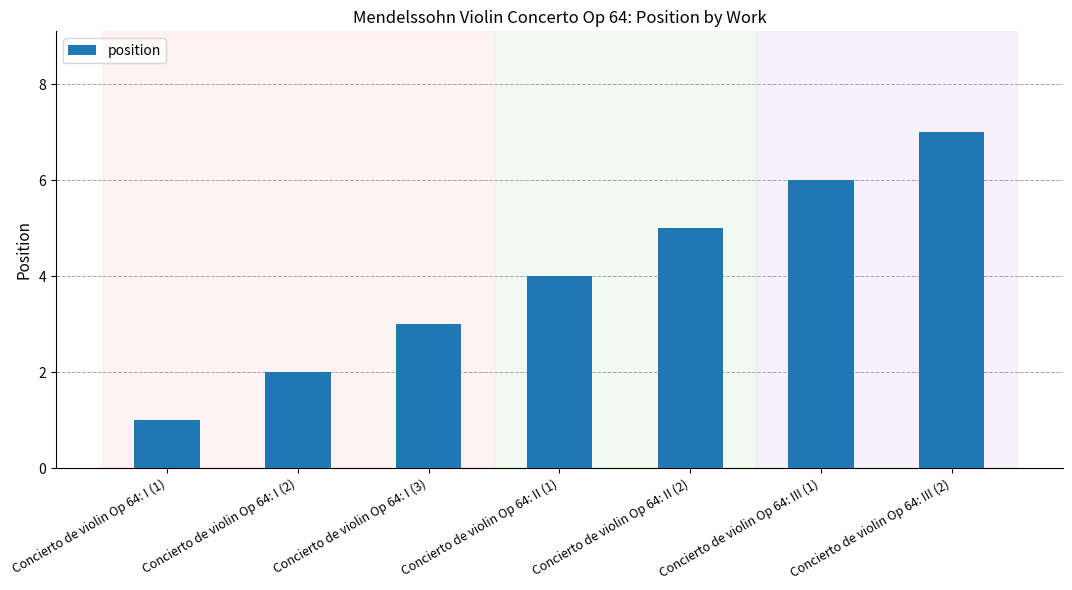

Reading left to right, list all the values displayed in this chart.

Concierto de violin Op 64: I (1)=1	Concierto de violin Op 64: I (2)=2	Concierto de violin Op 64: I (3)=3	Concierto de violin Op 64: II (1)=4	Concierto de violin Op 64: II (2)=5	Concierto de violin Op 64: III (1)=6	Concierto de violin Op 64: III (2)=7